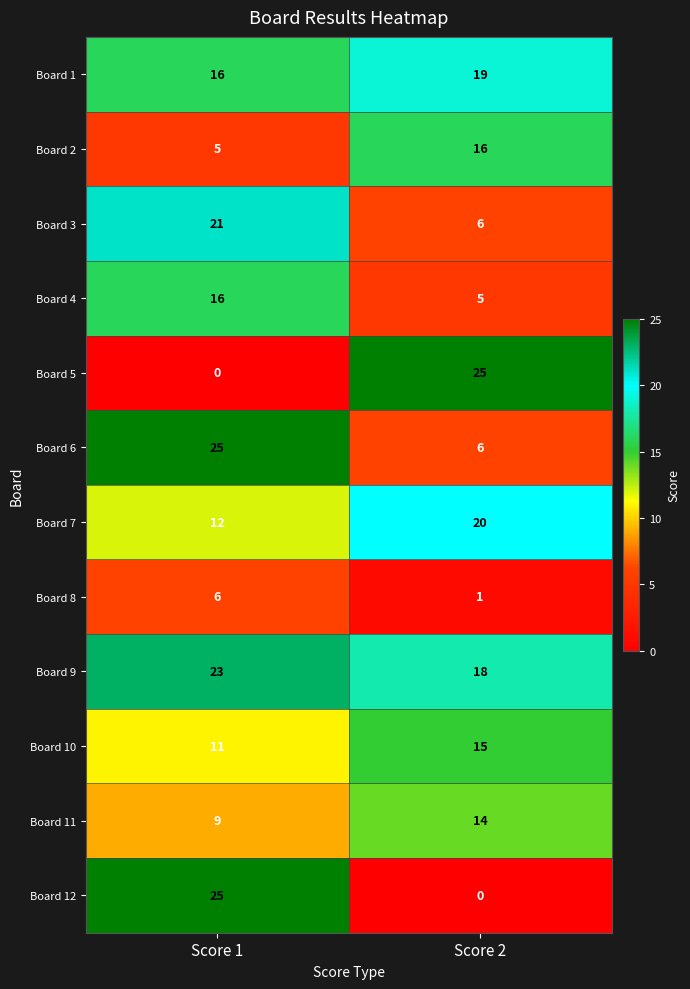

What is the spread (max minus min) of values at Score 2?

25